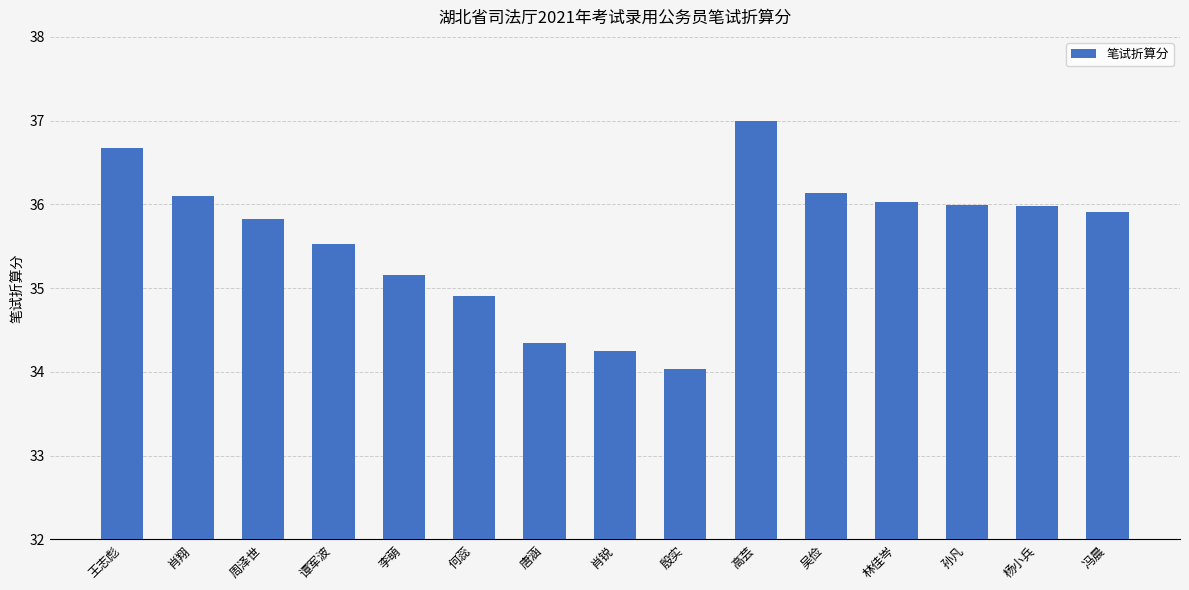

What is the change in value from 肖锐 to 林佳岑?

+1.8